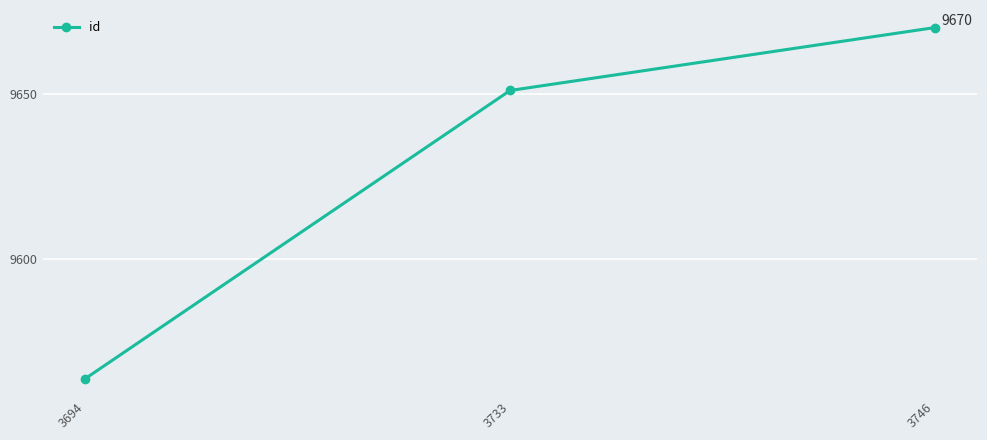

Reading right to left, what are all the values shown in this chart?

9670	9651	9564